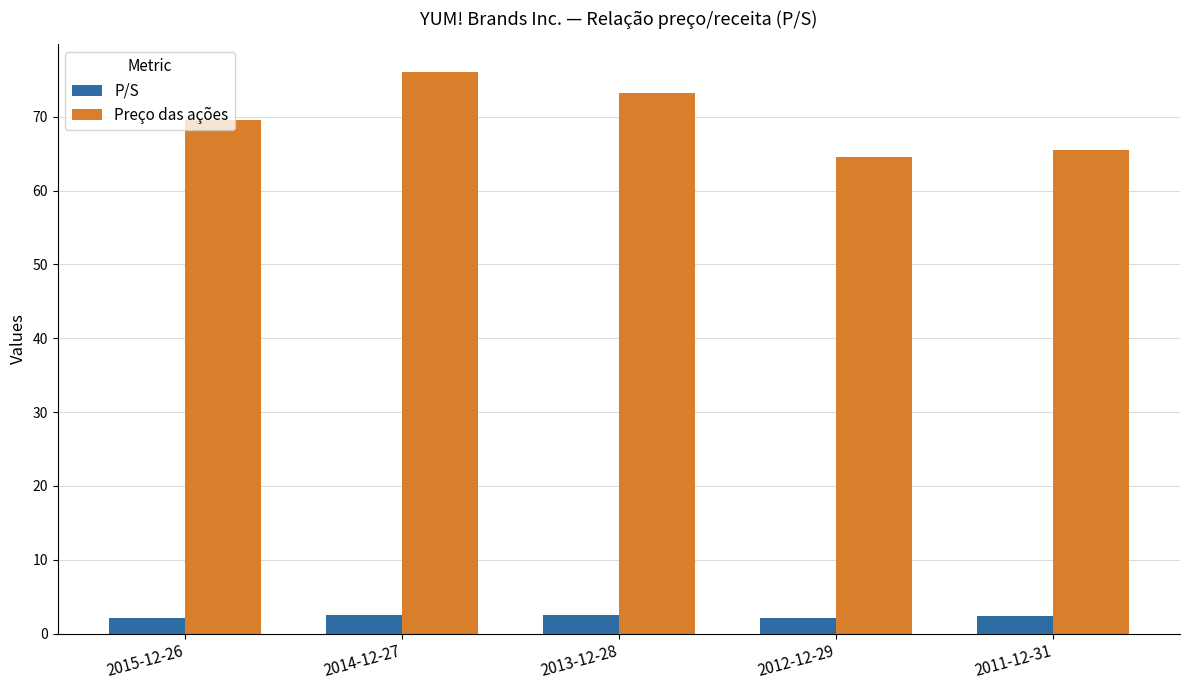

The Preço das ações series shows 38.6 at 2012-12-29. True or false?

False